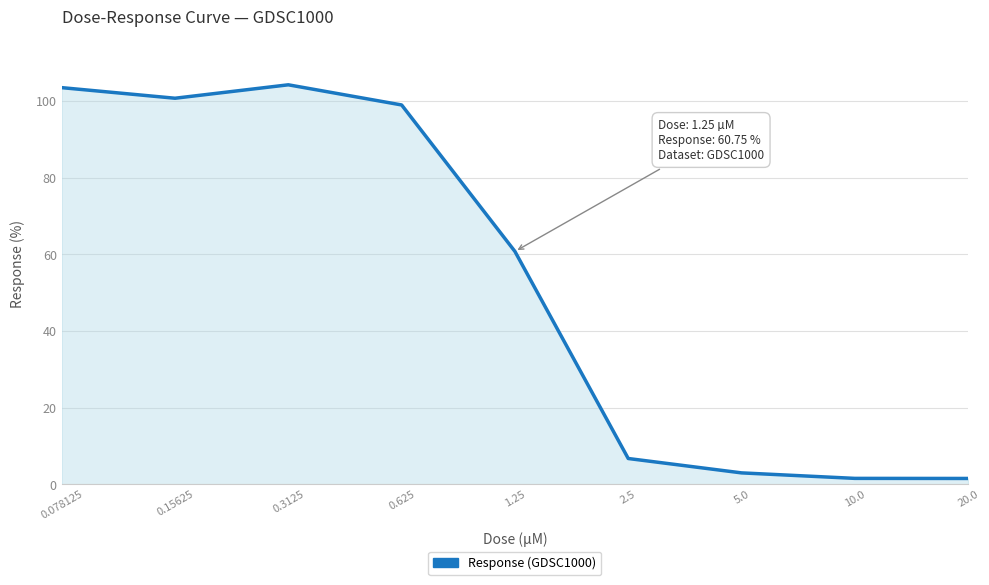

What is the smallest value displayed?

1.5